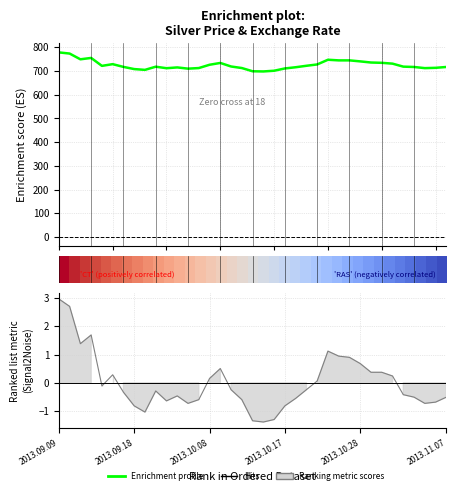

What is the spread (max minus min) of values at 23?

721.4